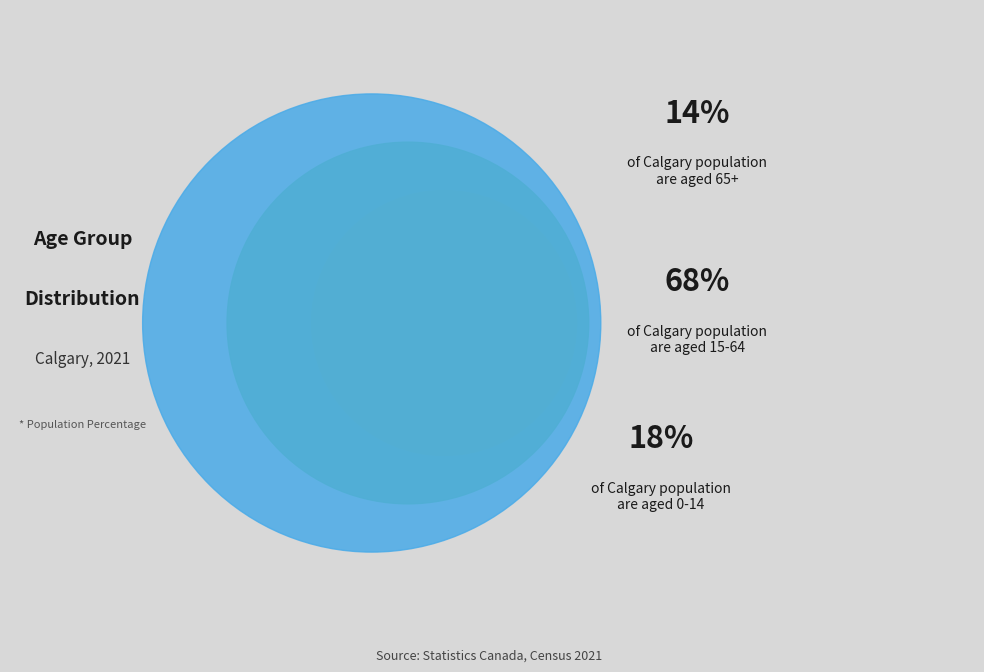

Between 15 à 64 ans and 0 à 14 ans, which is larger?

15 à 64 ans